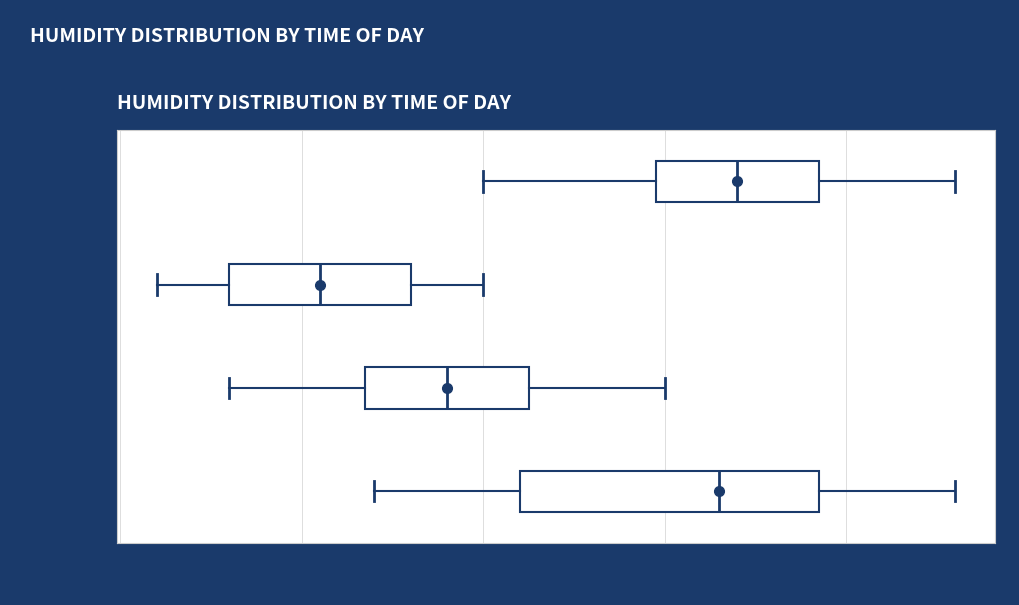

Which box is the widest, from its left edge to its right edge?

00:00-05:59